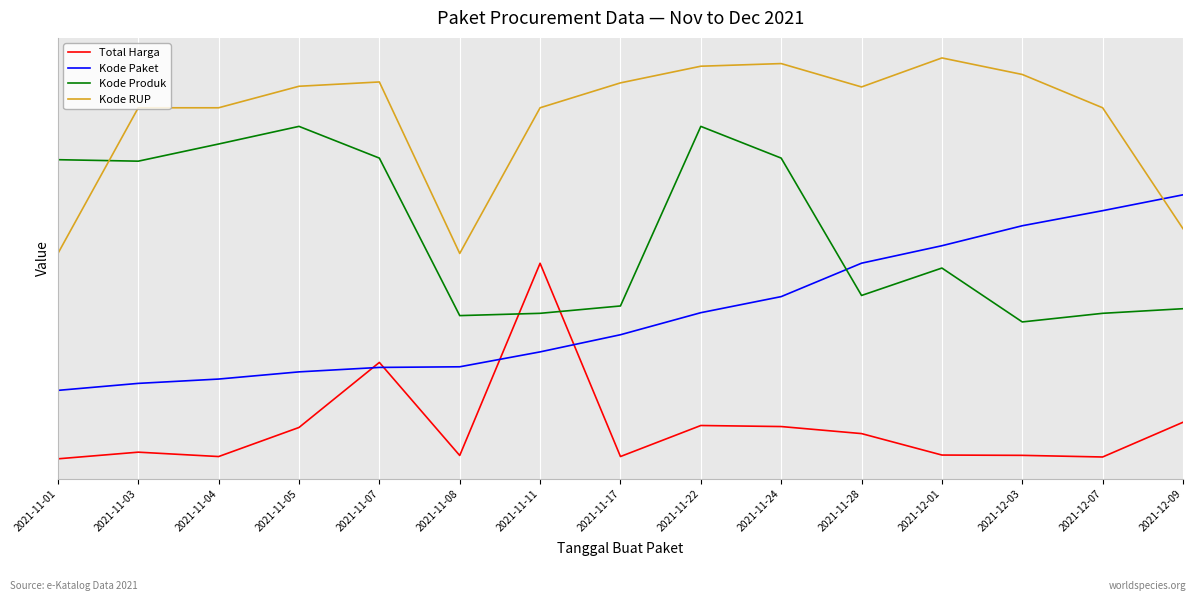

What is the label of the 13th point from the left?

2021-12-03